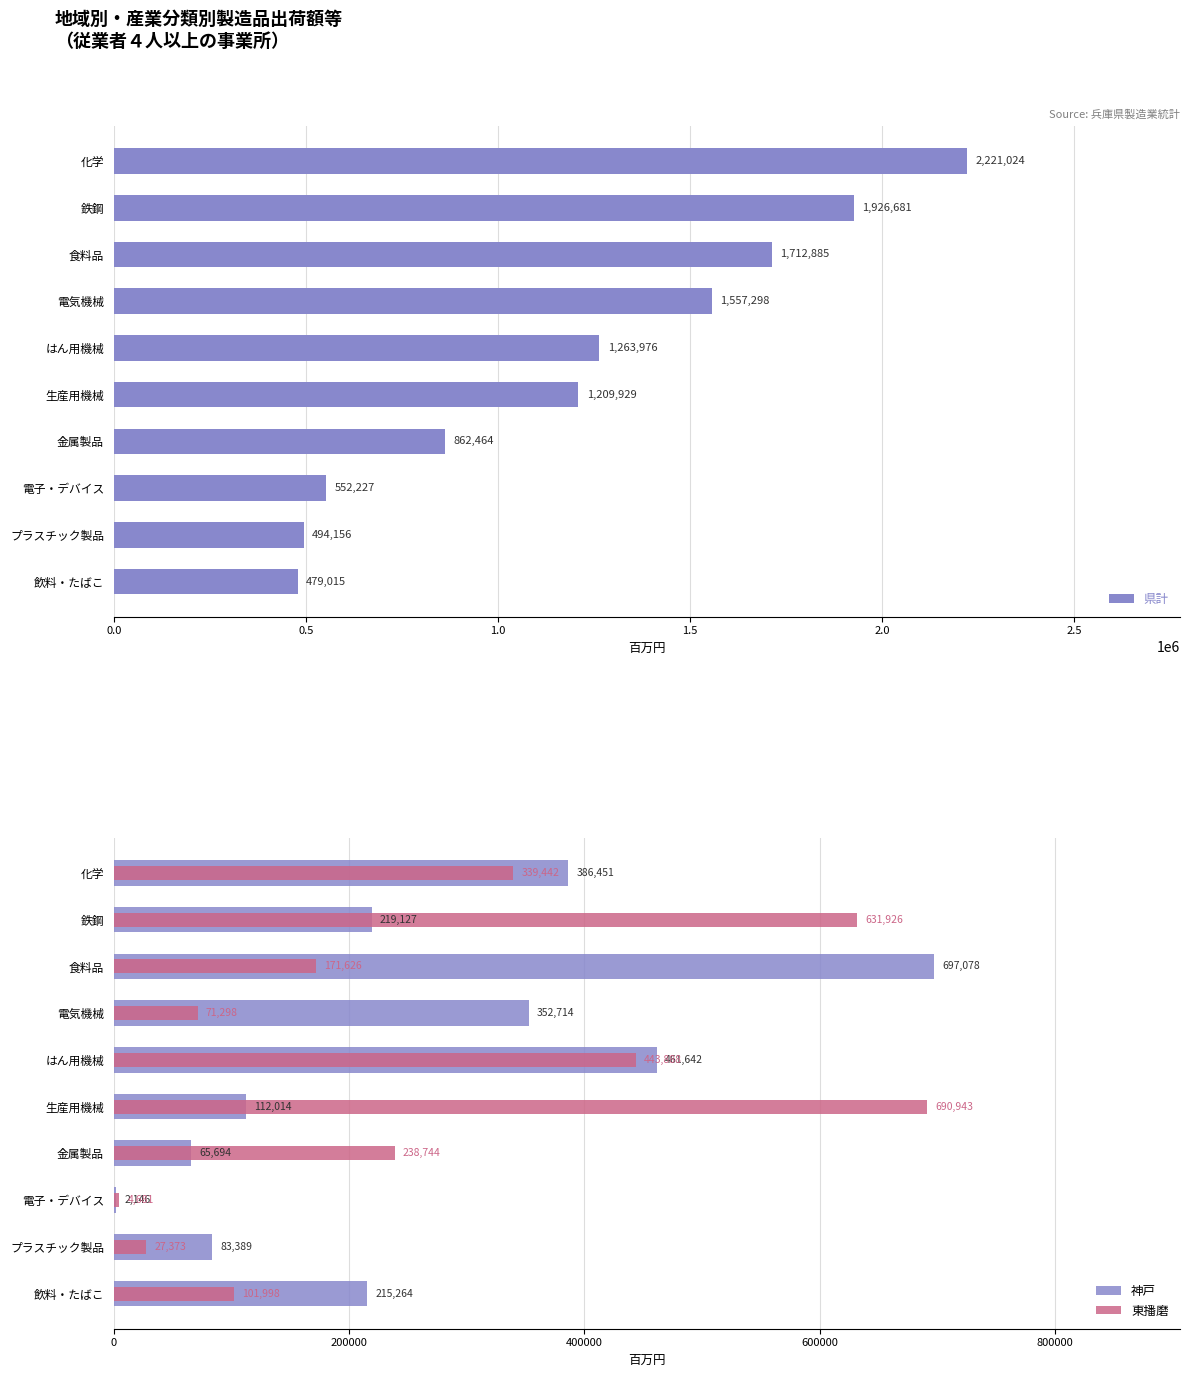

True or false: 県計 has a value of 728152 at 鉄鋼.

False